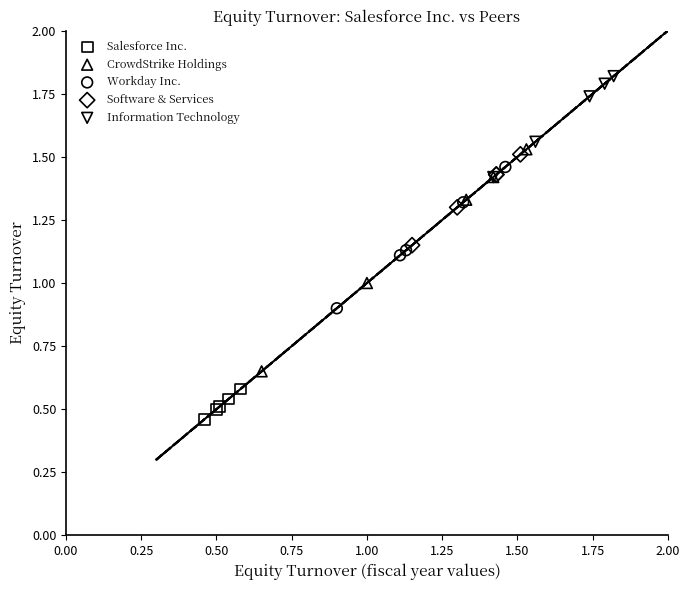

Which series has the widest spread of Y values?

CrowdStrike Holdings